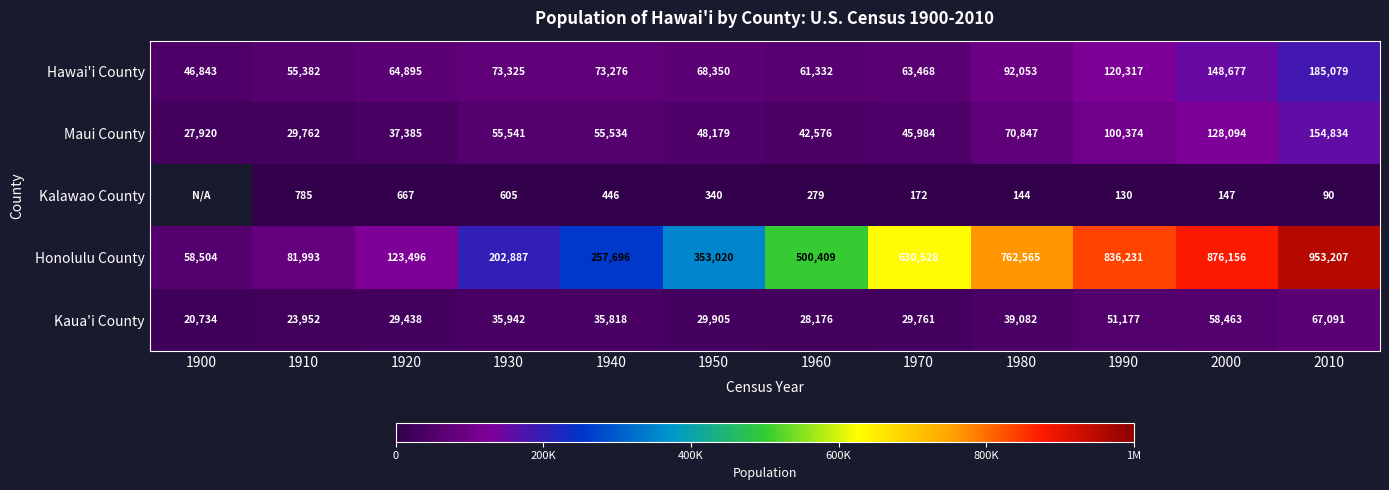

What is the difference between the maximum and second lowest values in the Hawai'i County series?

129697